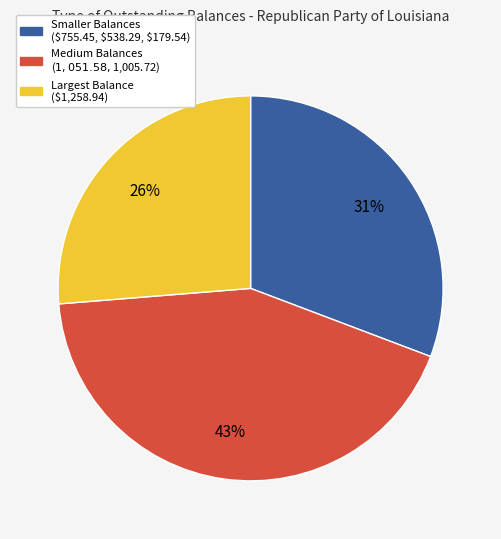

Count the number of slices in the pie.

3